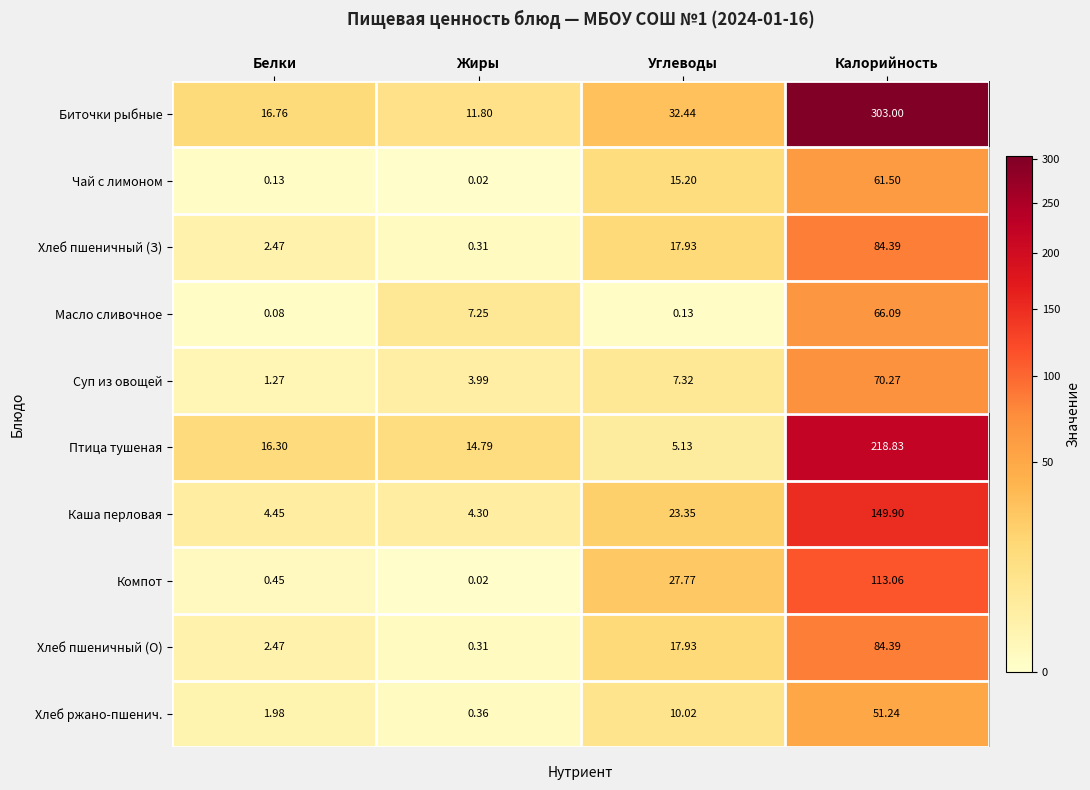

Which category has the lowest value in the Птица тушеная series?

Углеводы